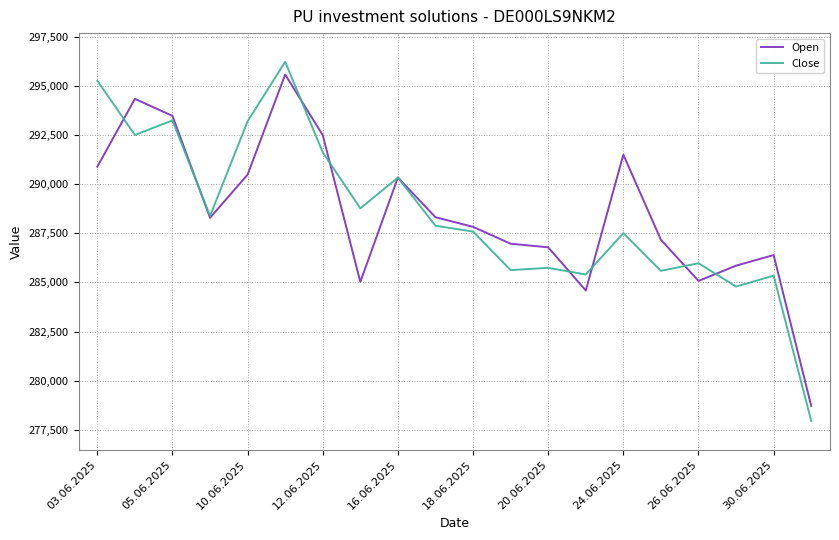

True or false: Open and Close cross at least once.

True